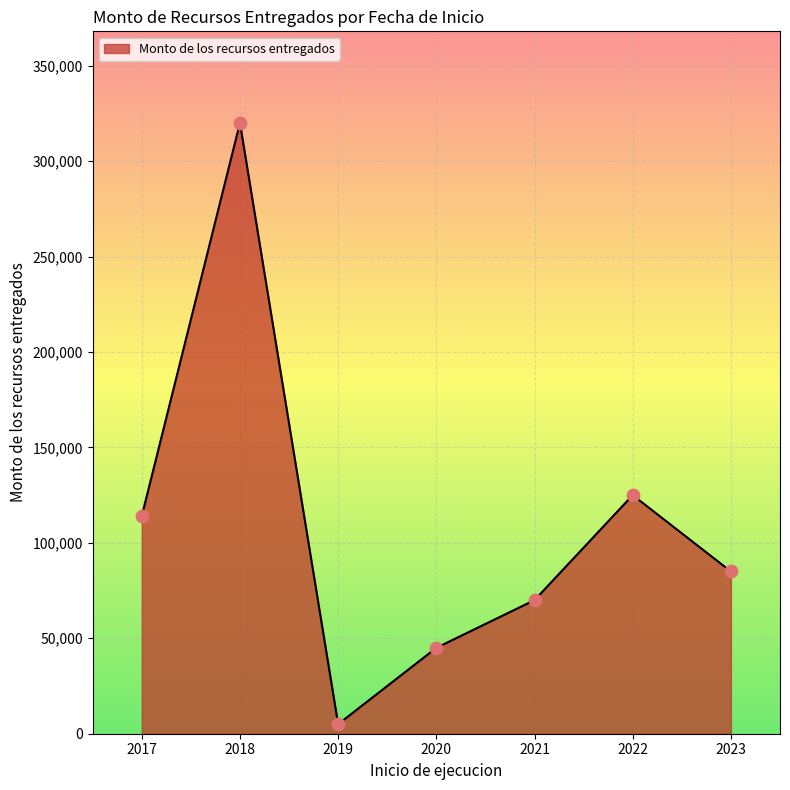

What is the ratio of the value at 2021 to the value at 2022?

0.6